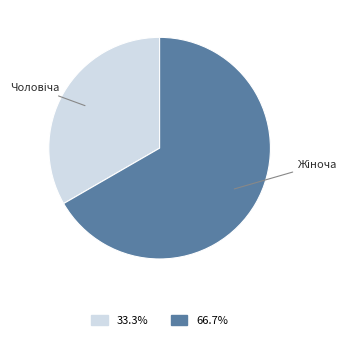

Is there any slice that represents more than half of the pie?

Yes